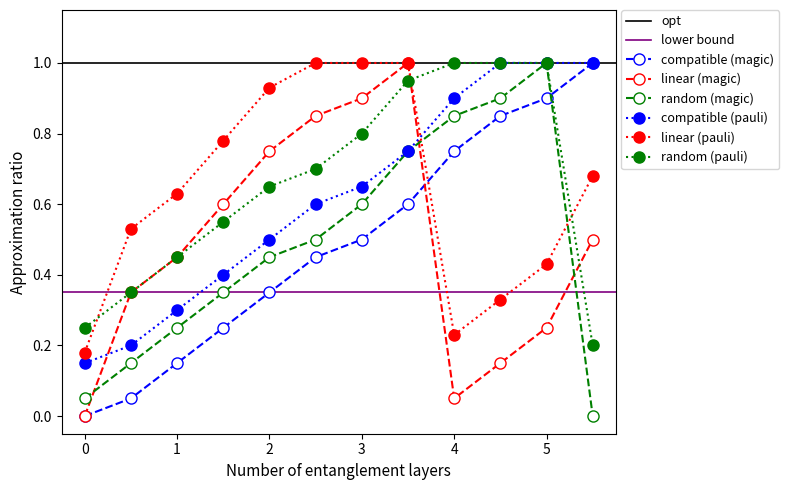

How many interior local peaks does the random (magic) series have?

1